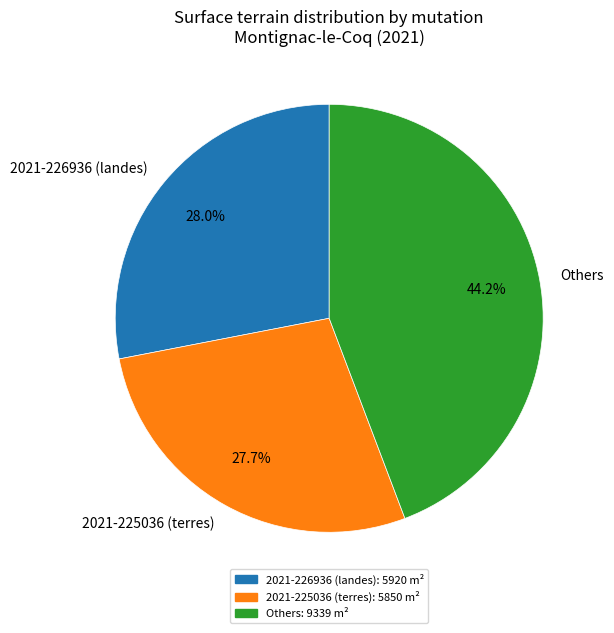

What is the largest slice in the pie chart?

Others